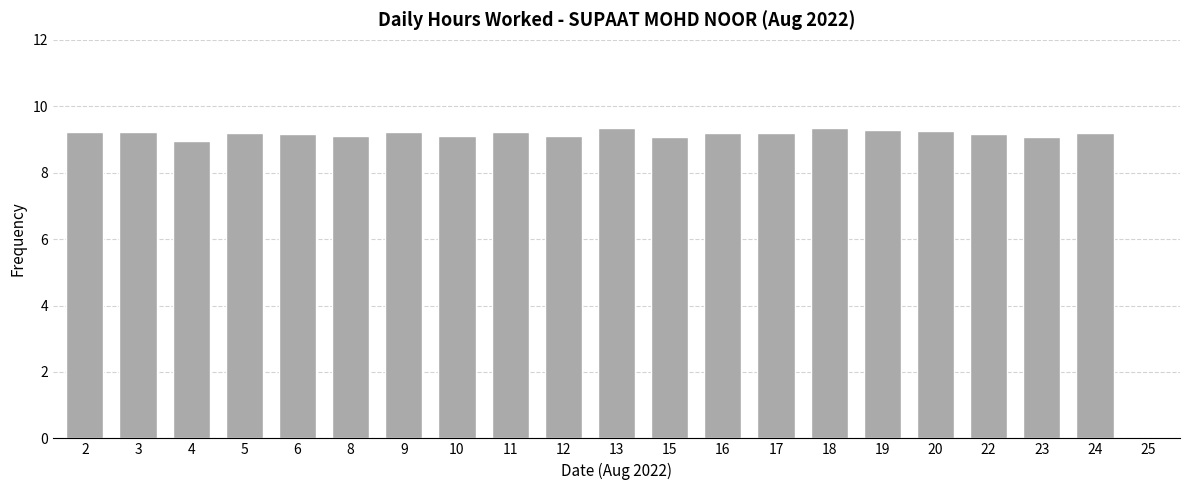

Read the value at 4.

9.0